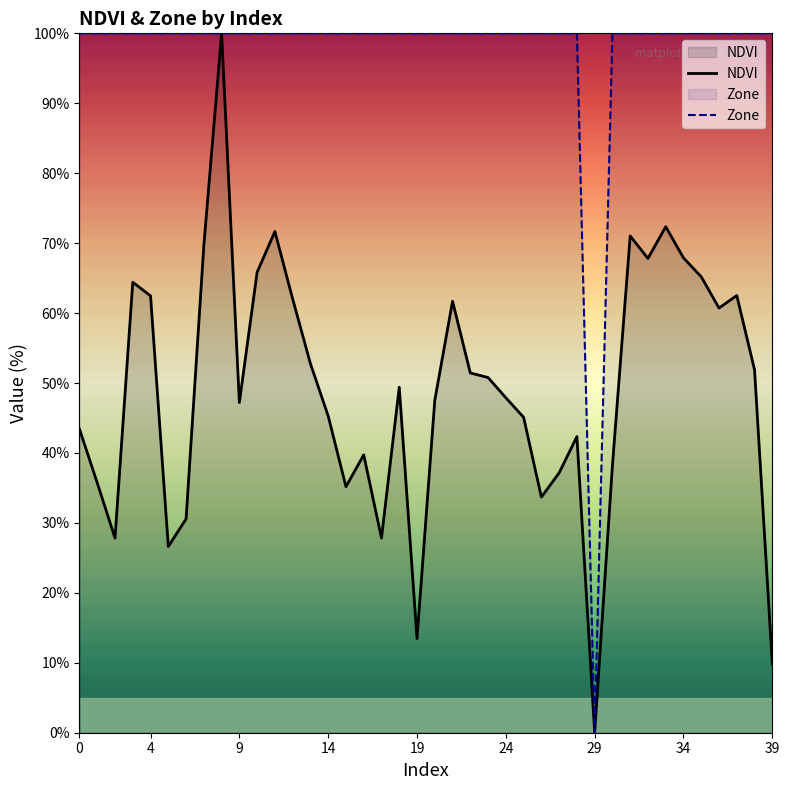

What is the spread (max minus min) of values at 25?

54.9